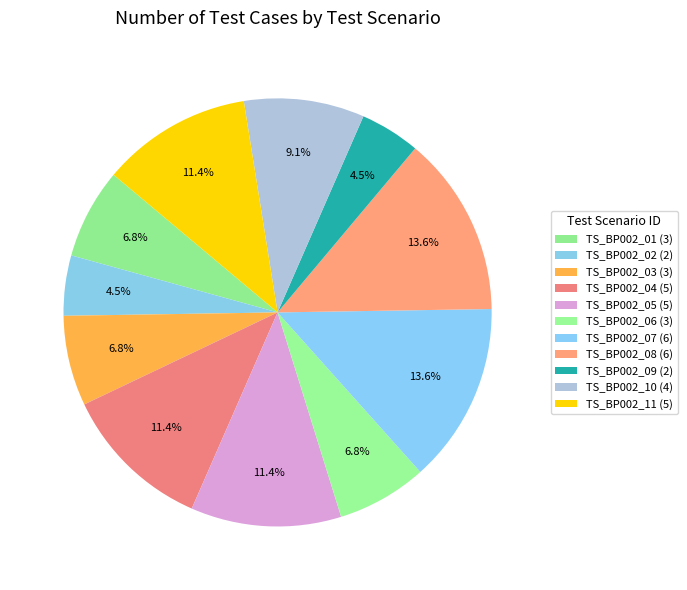

The TS_BP002_02 slice represents 18% of the pie. True or false?

False